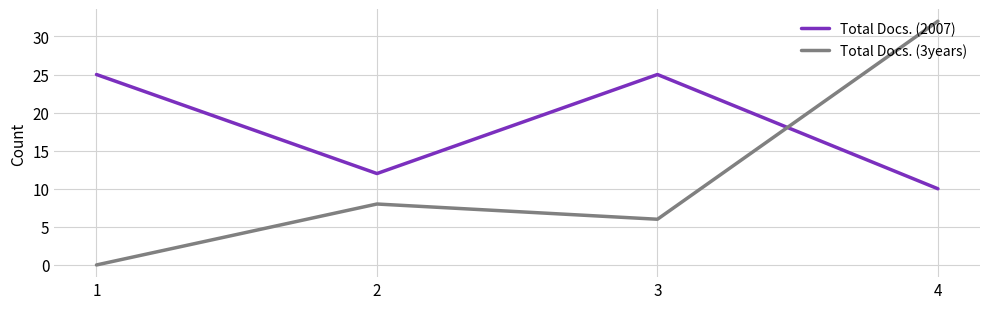

Is the value of Total Docs. (2007) at 3 greater than the value of Total Docs. (3years) at 2?

Yes